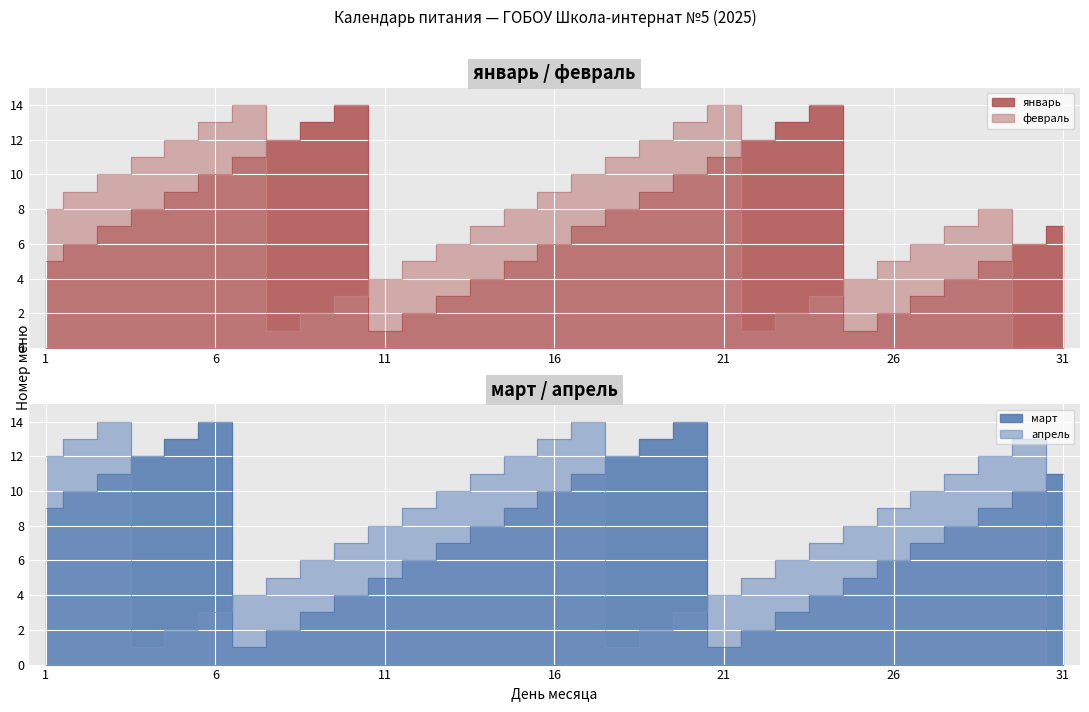

Where do февраль and март first cross each other?

6 and 7